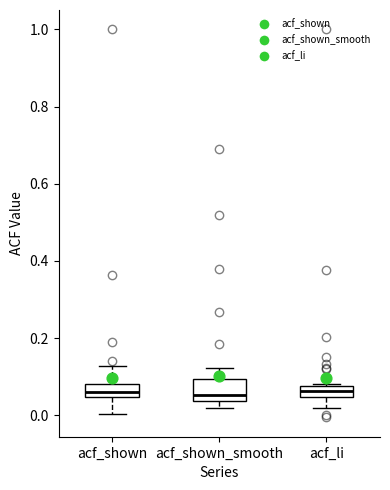

Which box is the tallest, from its lower edge to its upper edge?

acf_shown_smooth